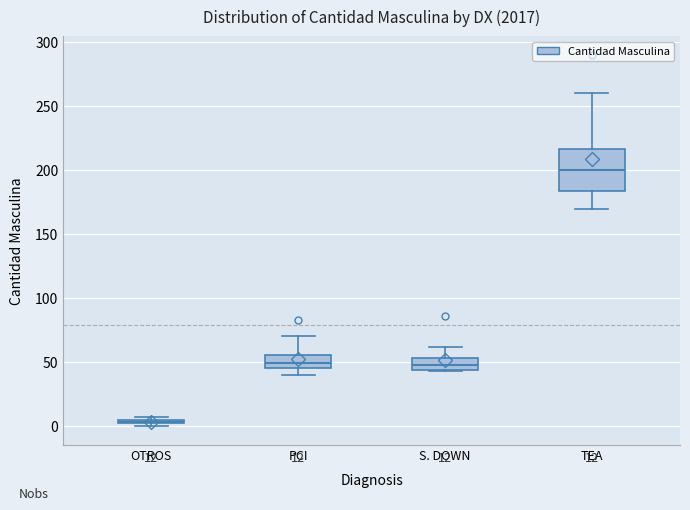

Comparing the boxes themselves (not the whiskers), which one is the tallest?

TEA